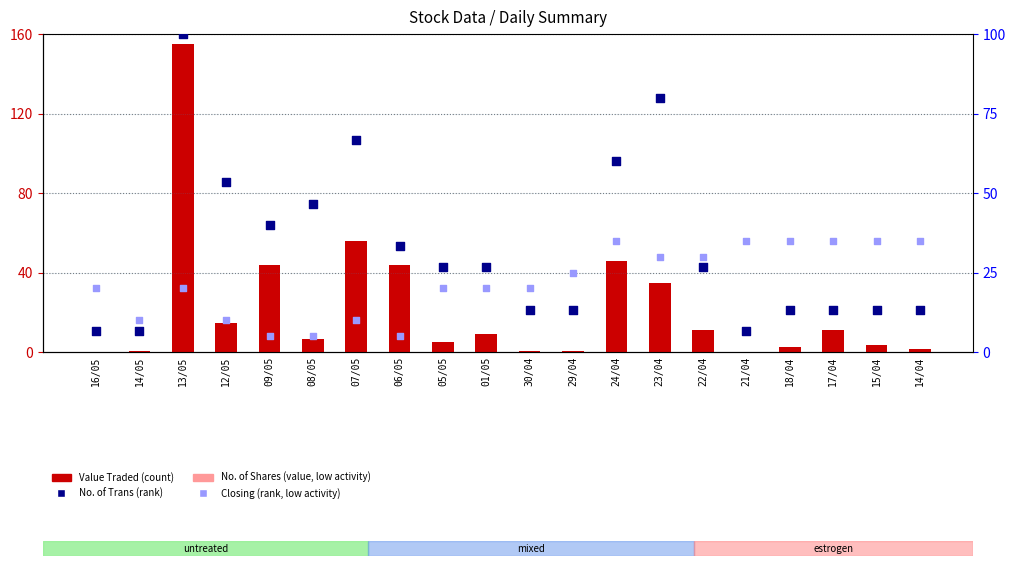

Which series reaches the minimum Y coordinate?

No. of Shares (scaled)